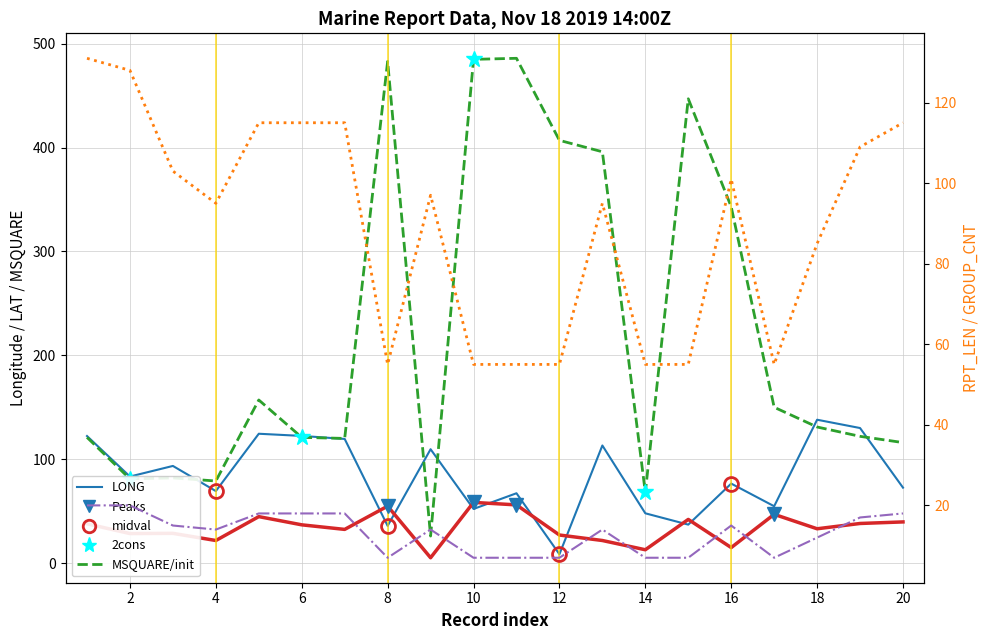

Is the value of LONG at 11 greater than the value of LAT at 13?

Yes